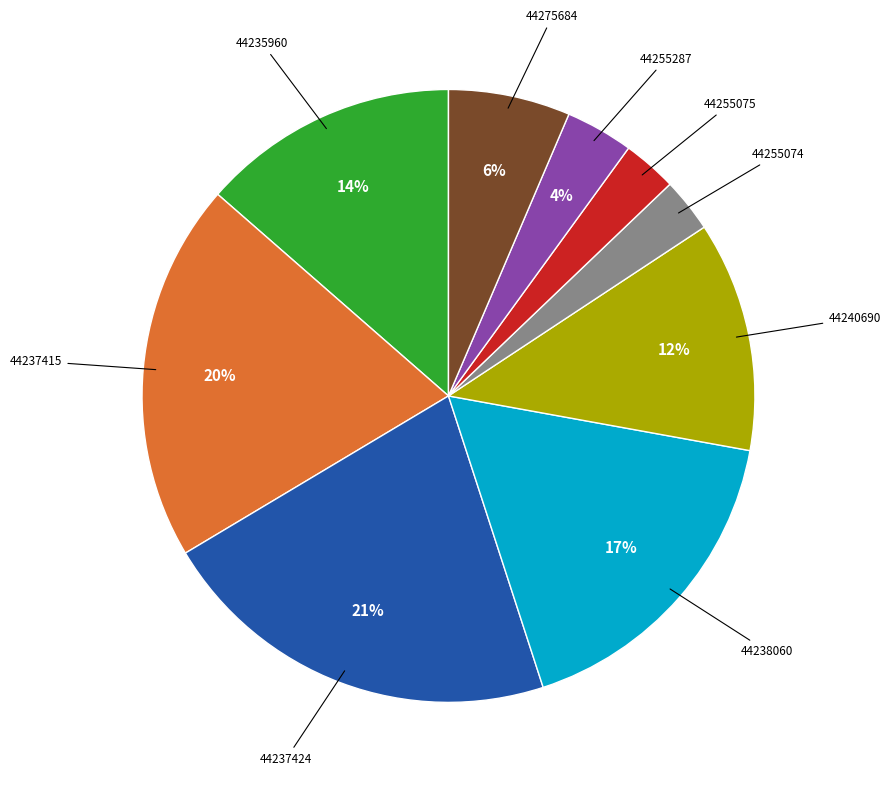

Does 44255074 represent more than half of the total?

No